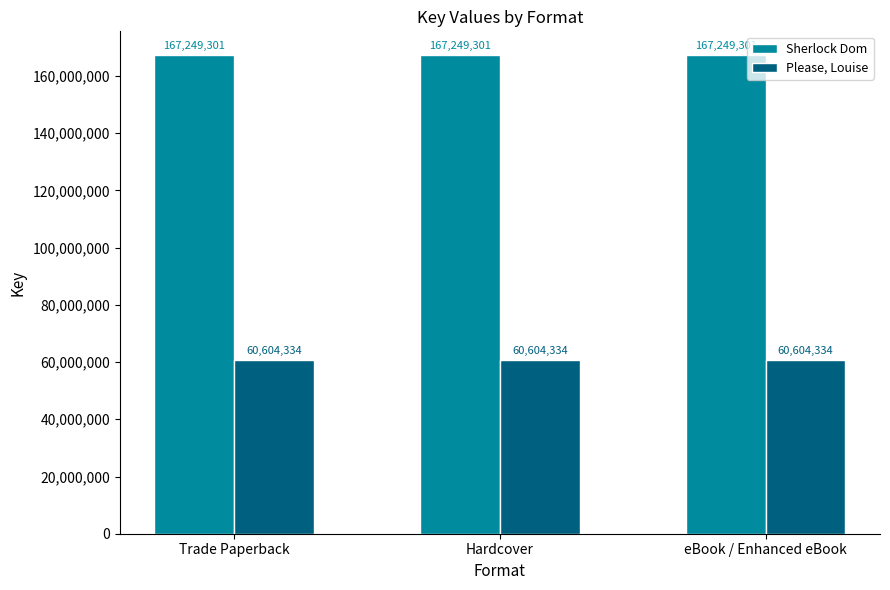

What is the approximate value of Please, Louise at Hardcover?

60604334